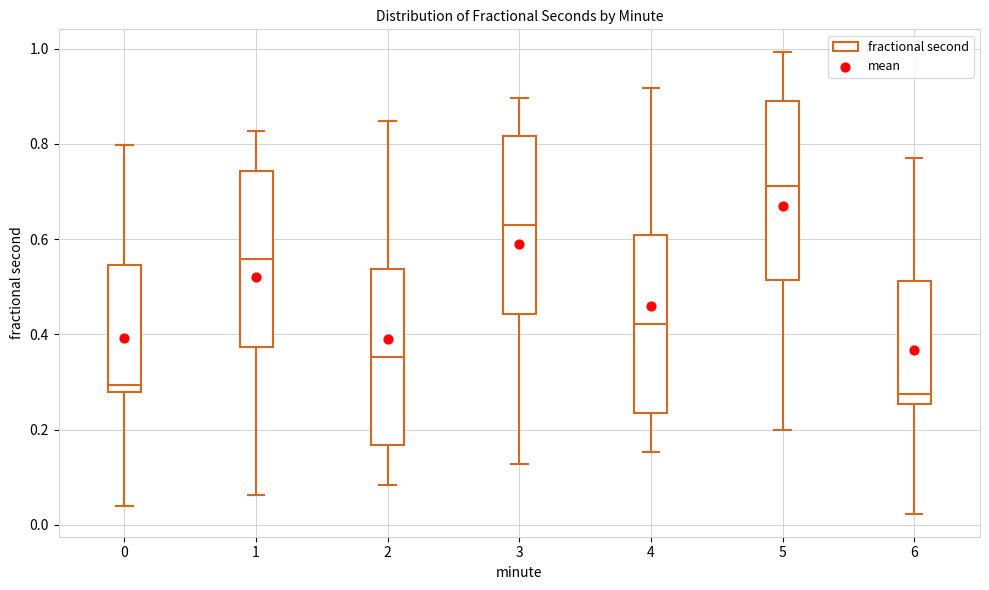

Where does the median line of the box at x = 5 sit on the y-axis? The values are not printed on the chart, so give them approximately, as read against the axis.

0.72